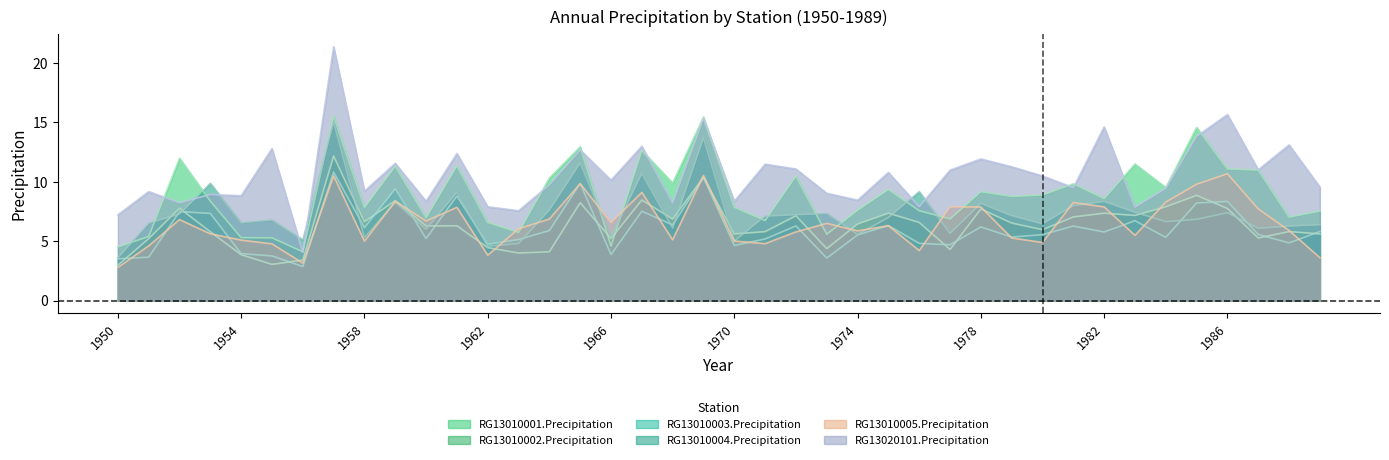

What is the value of the RG13020101.Precipitation point at the 38th from the left?

11.0